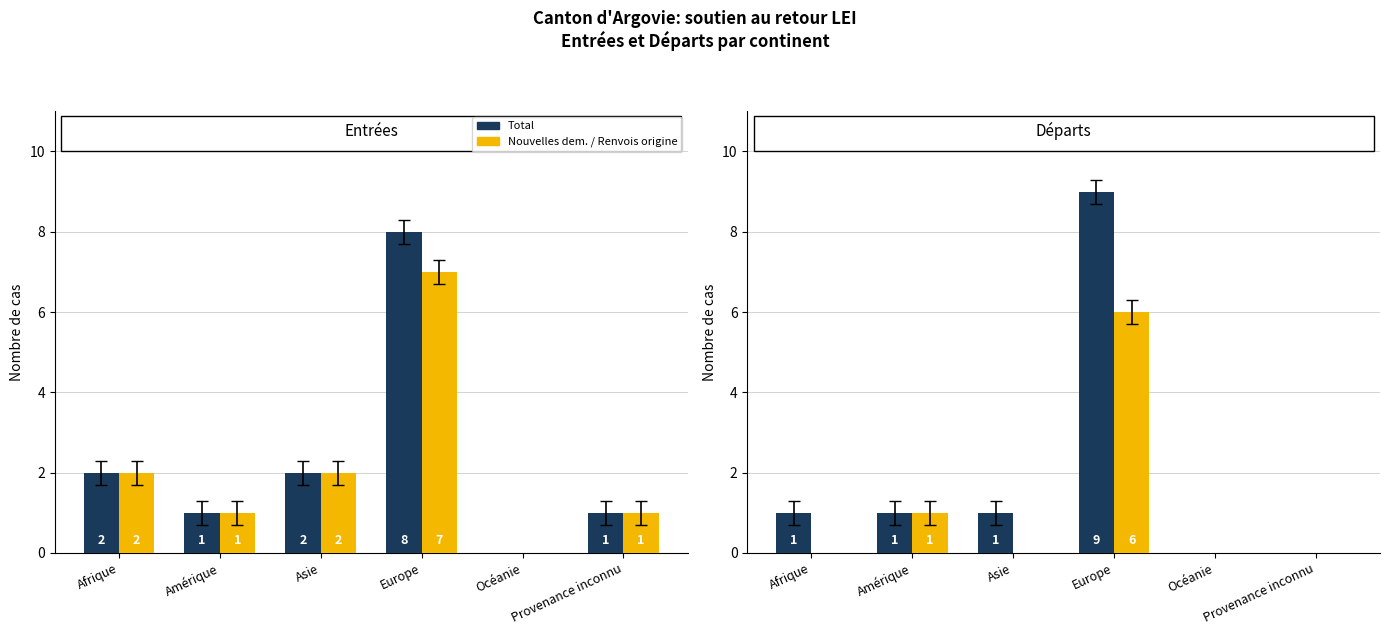

What is the label of the 3rd bar from the left?

Asie